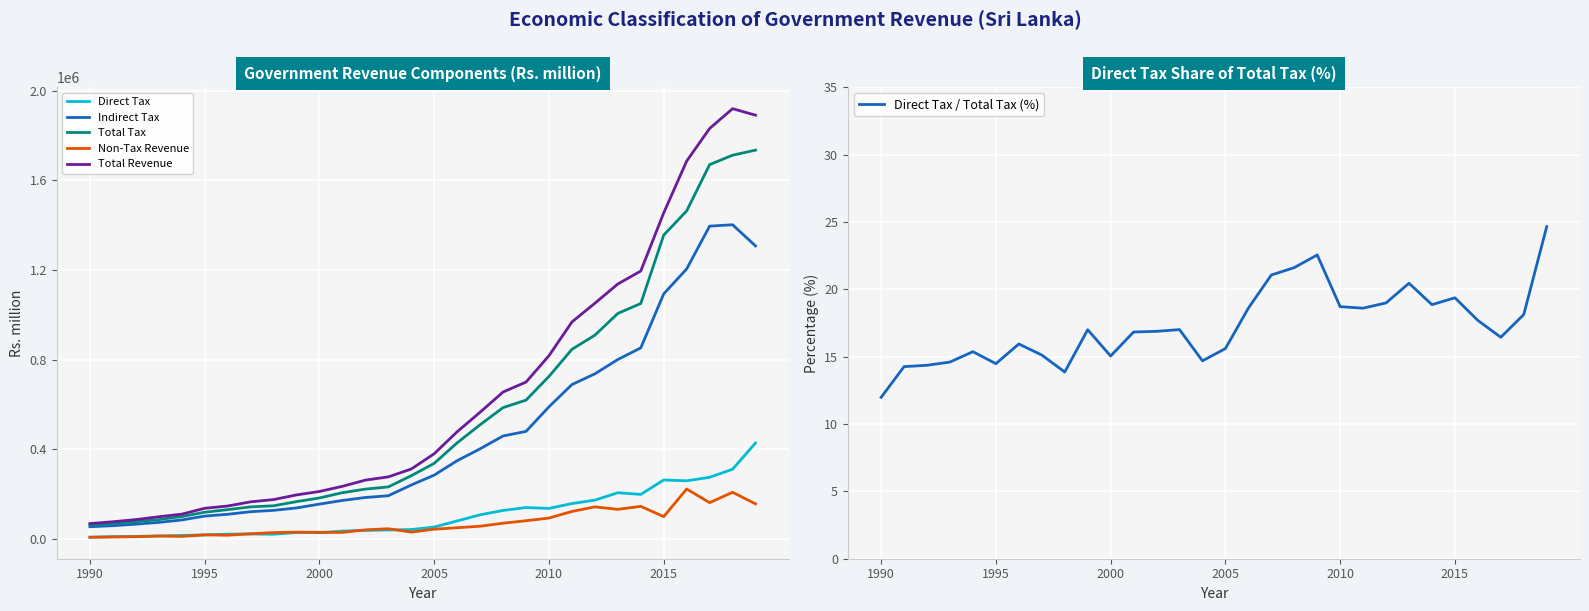

How many interior local peaks does the Non-Tax Revenue series have?

8